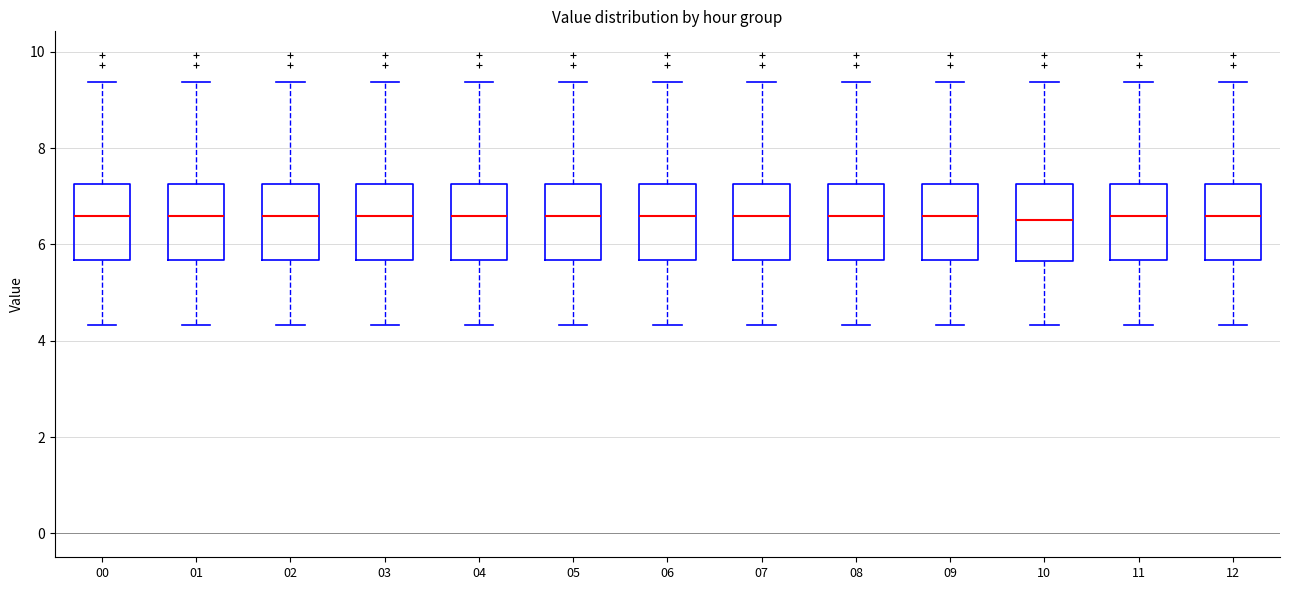

Reading left to right, transcribe this box plot: for each box, give where its median line is, the range the box spans, and where its two whiskers end, as read against the y-axis. The values are not printed on the chart, so give them approximately, as read against the axis.

00: median 6.6, box 5.6 to 7.2, whiskers 4.4 to 9.4
01: median 6.6, box 5.6 to 7.2, whiskers 4.4 to 9.4
02: median 6.6, box 5.6 to 7.2, whiskers 4.4 to 9.4
03: median 6.6, box 5.6 to 7.2, whiskers 4.4 to 9.4
04: median 6.6, box 5.6 to 7.2, whiskers 4.4 to 9.4
05: median 6.6, box 5.6 to 7.2, whiskers 4.4 to 9.4
06: median 6.6, box 5.6 to 7.2, whiskers 4.4 to 9.4
07: median 6.6, box 5.6 to 7.2, whiskers 4.4 to 9.4
08: median 6.6, box 5.6 to 7.2, whiskers 4.4 to 9.4
09: median 6.6, box 5.6 to 7.2, whiskers 4.4 to 9.4
10: median 6.6, box 5.6 to 7.2, whiskers 4.4 to 9.4
11: median 6.6, box 5.6 to 7.2, whiskers 4.4 to 9.4
12: median 6.6, box 5.6 to 7.2, whiskers 4.4 to 9.4